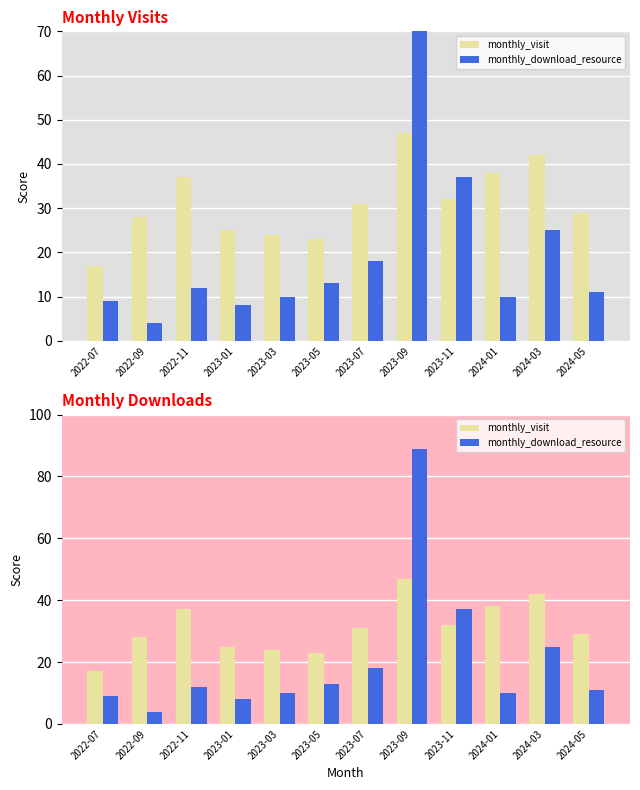

Reading left to right, extract all data points from this chart.

monthly_visit: 2022-07=17	2022-09=28	2022-11=37	2023-01=25	2023-03=24	2023-05=23	2023-07=31	2023-09=47	2023-11=32	2024-01=38	2024-03=42	2024-05=29
monthly_download_resource: 2022-07=9	2022-09=4	2022-11=12	2023-01=8	2023-03=10	2023-05=13	2023-07=18	2023-09=89	2023-11=37	2024-01=10	2024-03=25	2024-05=11